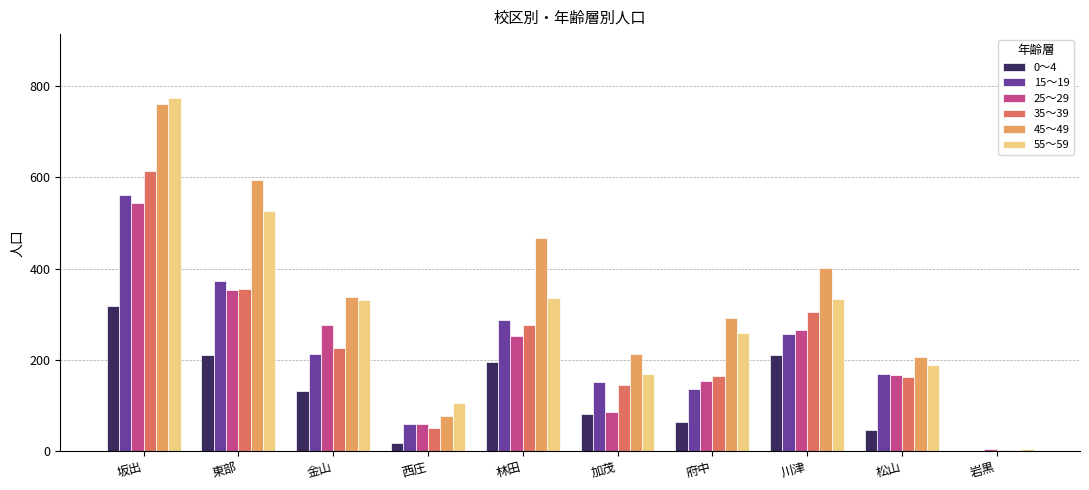

What is the maximum value shown in the chart?

774